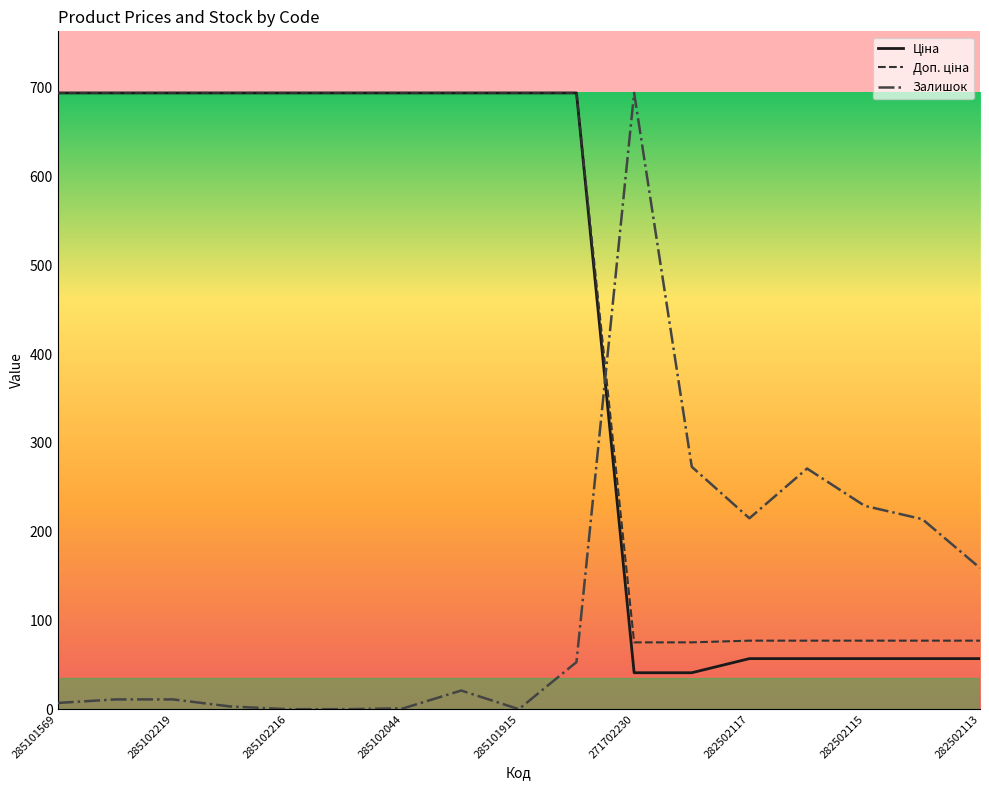

How many values in the Залишок series are below 21?

8